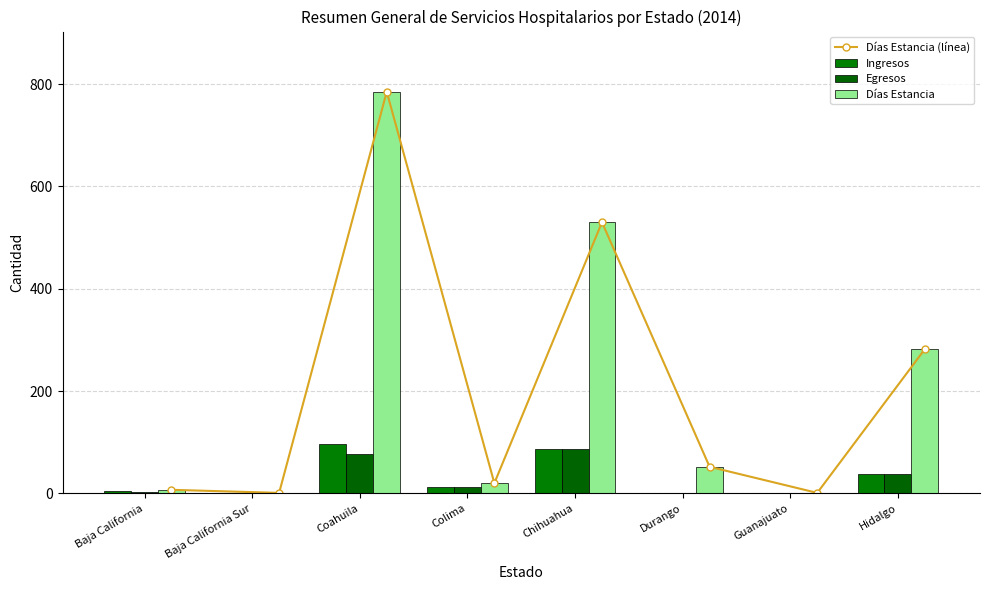

Which series has the largest range (max minus min)?

Días Estancia (línea)